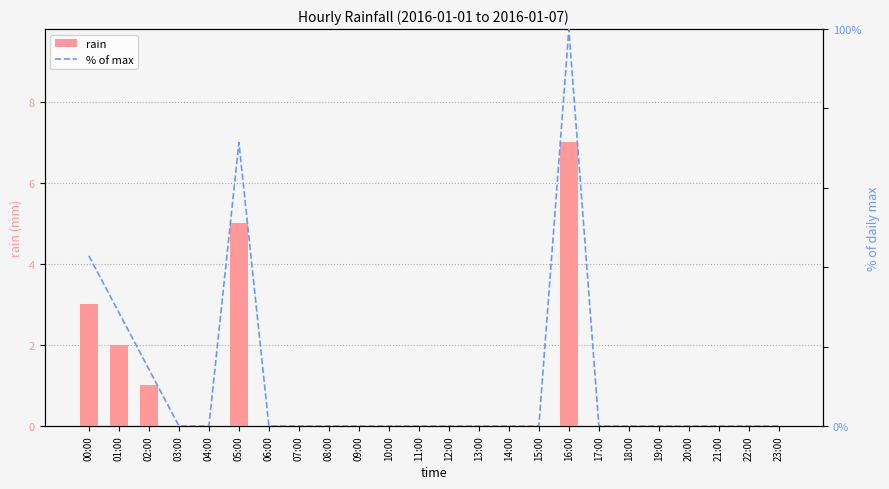

What position from the right is 15:00?

9